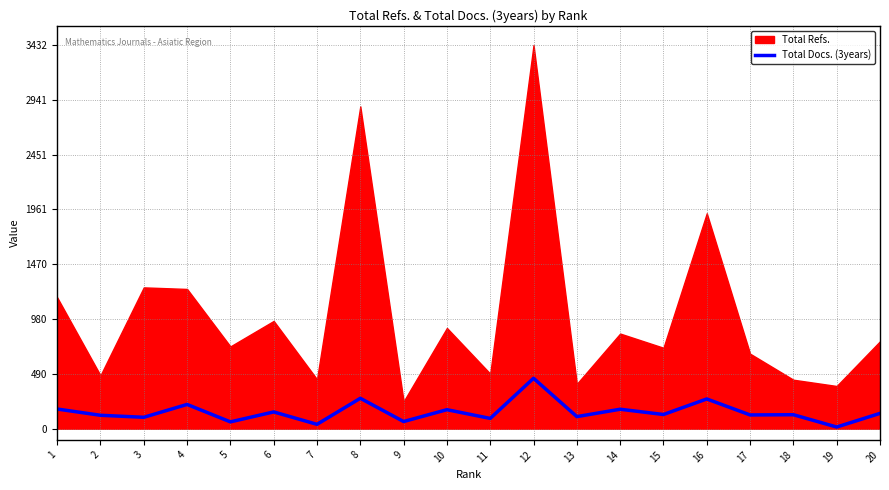

The value of Total Docs. (3years) at 18 is 125. True or false?

True